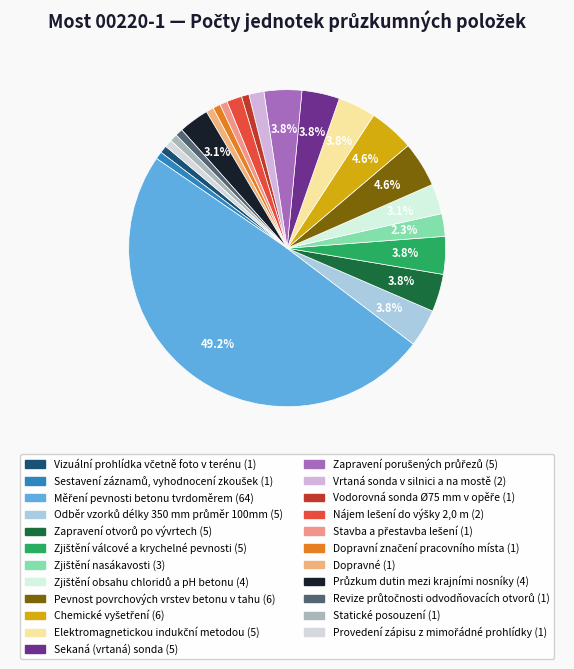

Does any single category account for the majority?

No